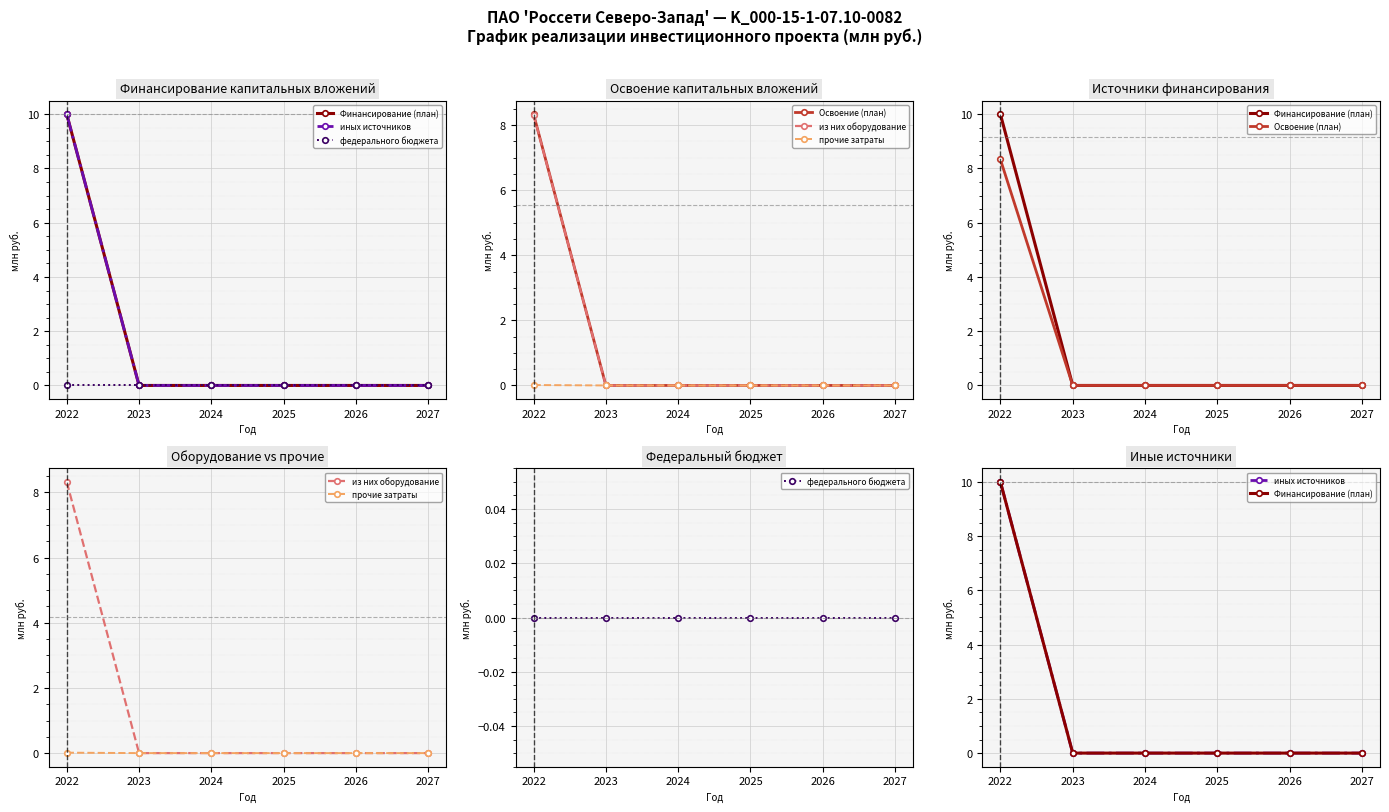

List the series in order of their peak value, highest first.

Финансирование (план), иных источников, Освоение (план), из них оборудование, прочие затраты, федерального бюджета